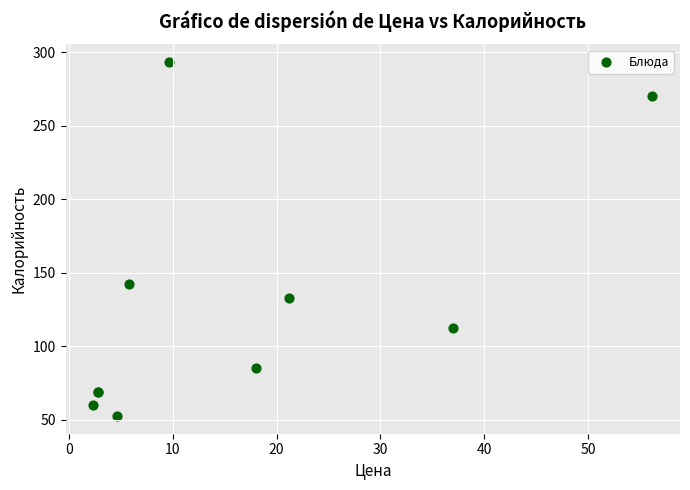

What Y value in the scatter plot is closest to 172?

142.0